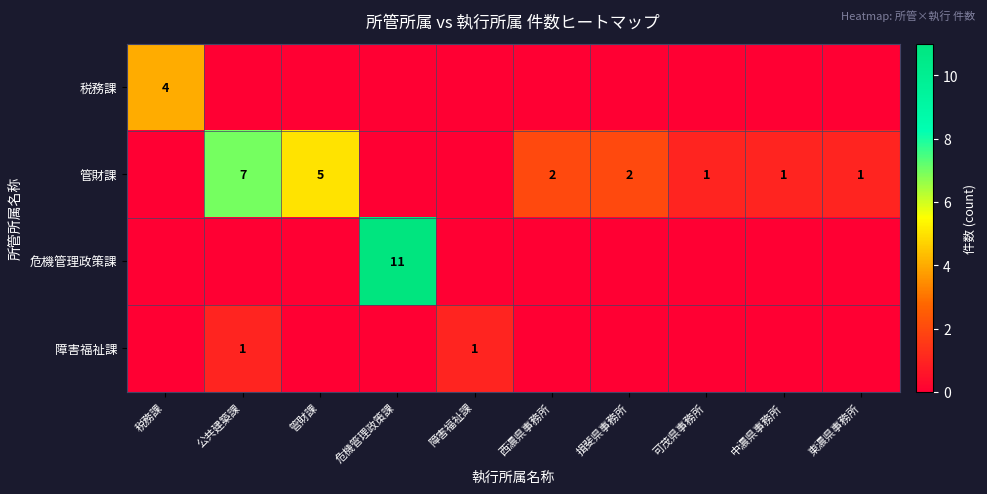

What is the sum of the 管財課 values at 公共建築課 and 中濃県事務所?

8